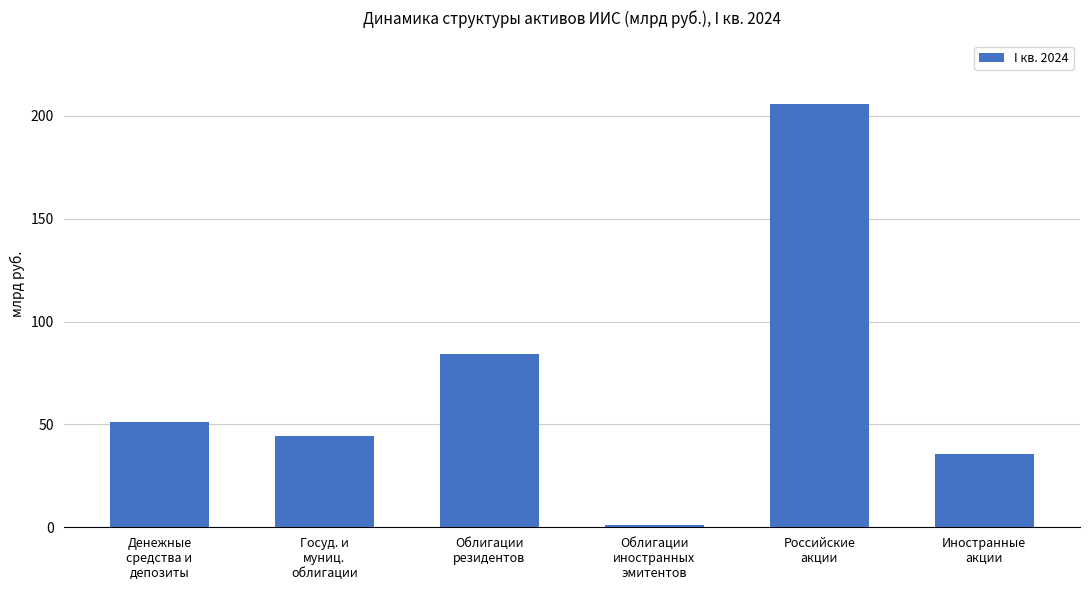

At which label is the value closest to 103?

Облигации
резидентов